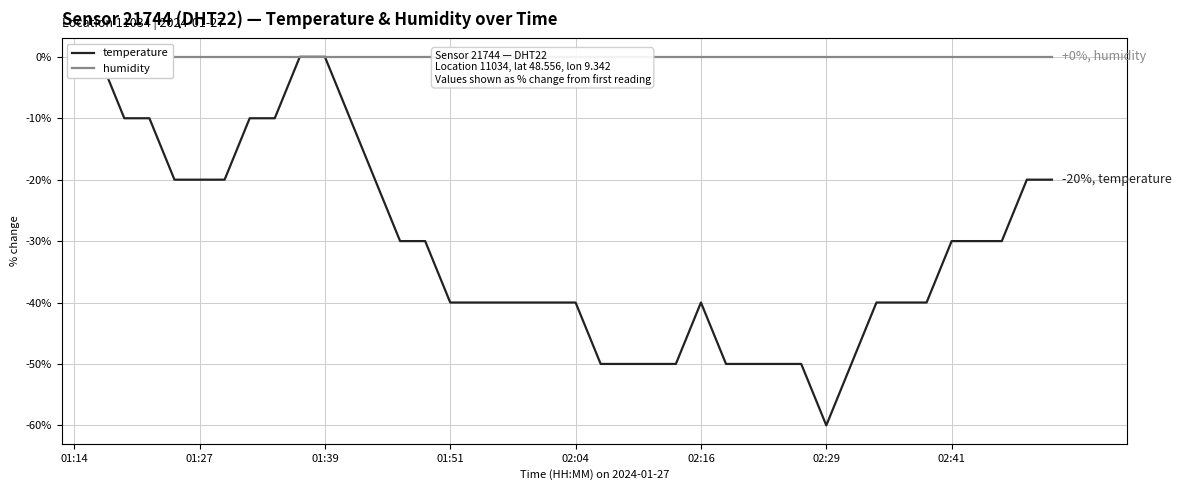

What are all the series names shown in the legend?

temperature, humidity